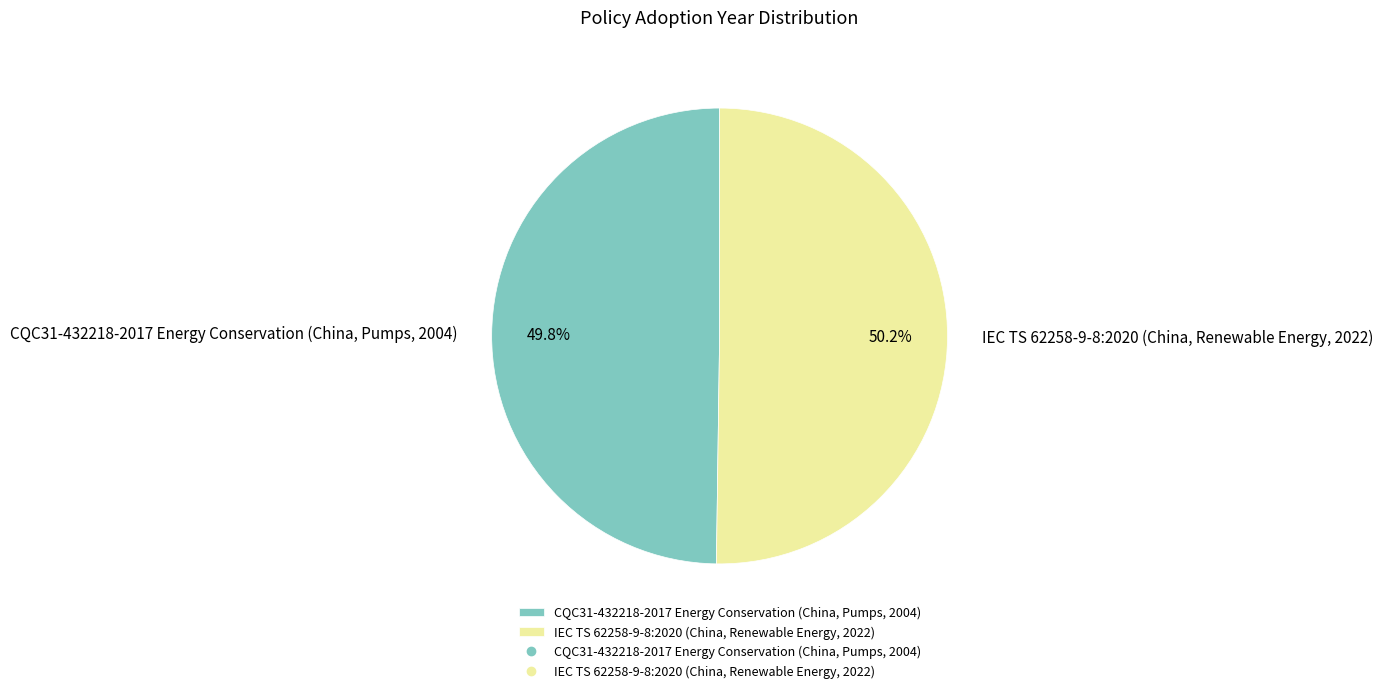

The IEC TS 62258-9-8:2020 (China, Renewable Energy, 2022) slice represents 50% of the pie. True or false?

True